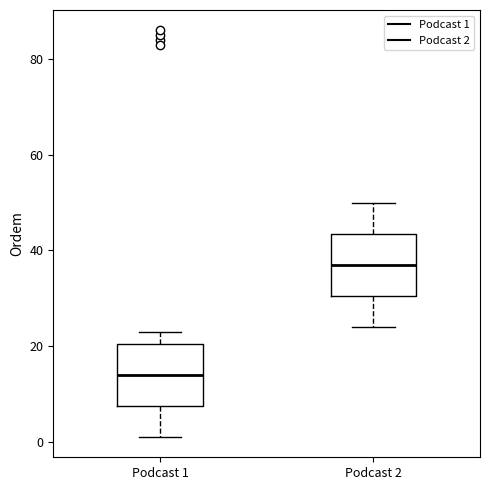

Reading left to right, transcribe this box plot: for each box, give where its median line is, the range the box spans, and where its two whiskers end, as read against the y-axis. The values are not printed on the chart, so give them approximately, as read against the axis.

Podcast 1: median 14, box 8 to 20, whiskers 2 to 24
Podcast 2: median 38, box 30 to 44, whiskers 24 to 50